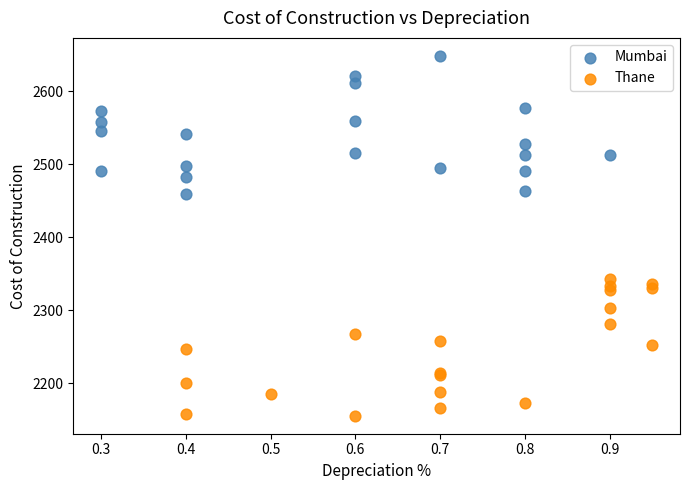

Which series reaches the minimum Y coordinate?

Thane